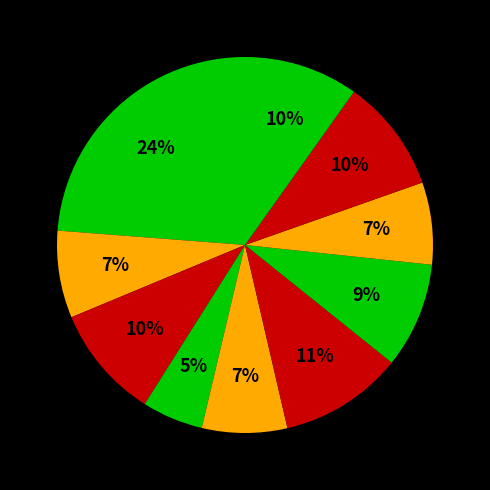

Count the number of slices in the pie.

10